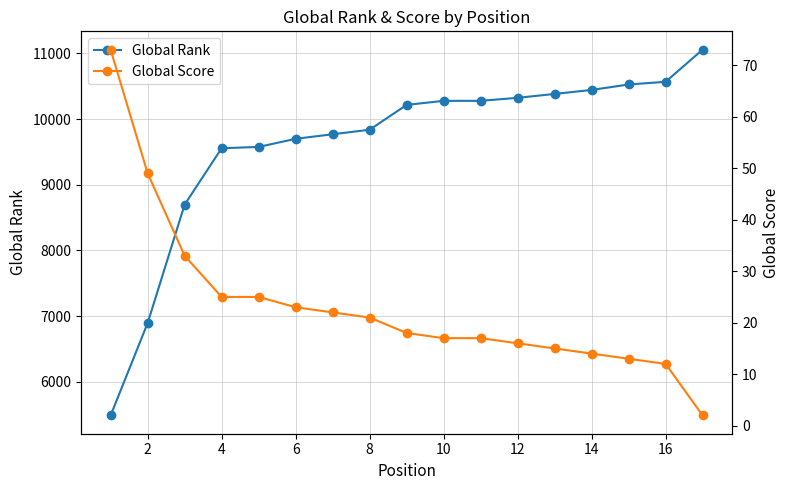

Is it true that Global Rank equals 17340 at 10?

False